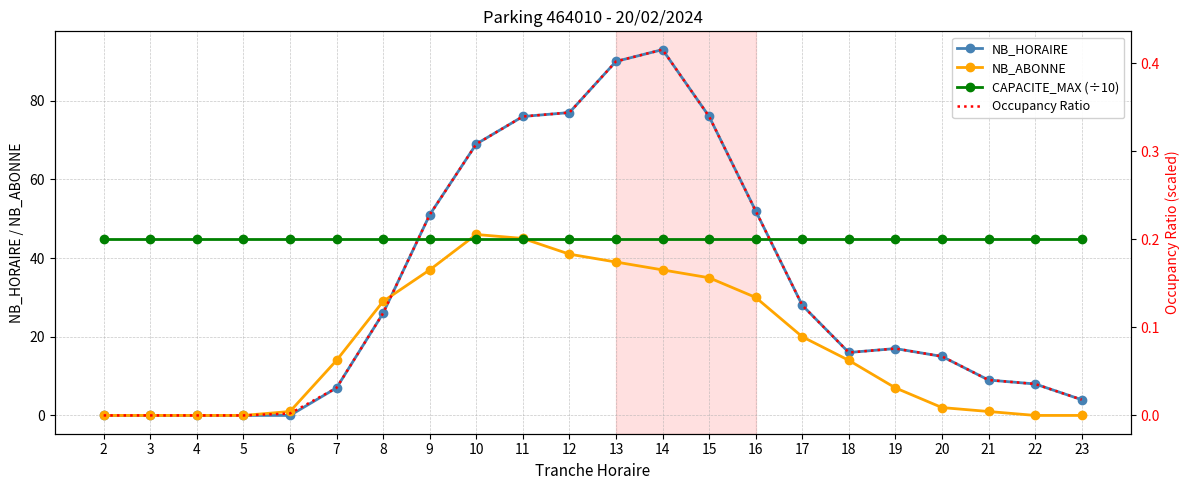

True or false: Occupancy Ratio has a value of 0.3 at 11.

True